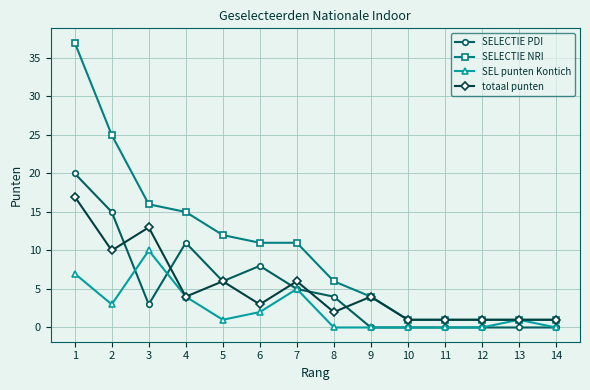

Reading left to right, list all the values displayed in this chart.

SELECTIE PDI: 20	15	3	11	6	8	5	4	0	0	0	0	0	0
SELECTIE NRI: 37	25	16	15	12	11	11	6	4	1	1	1	1	1
SEL punten Kontich: 7	3	10	4	1	2	5	0	0	0	0	0	1	0
totaal punten: 17	10	13	4	6	3	6	2	4	1	1	1	1	1